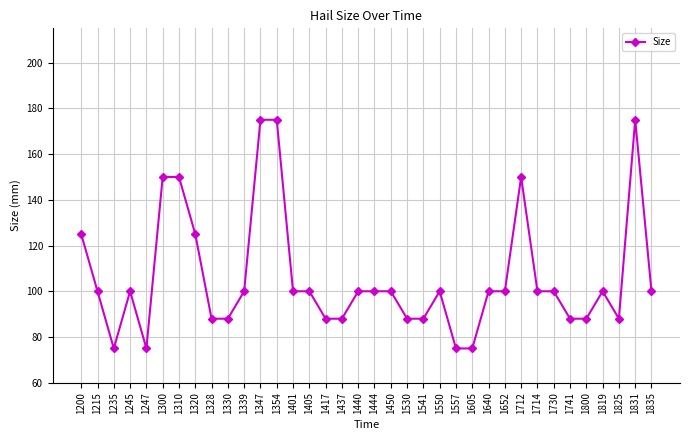

What is the difference between the maximum and second lowest values?

100